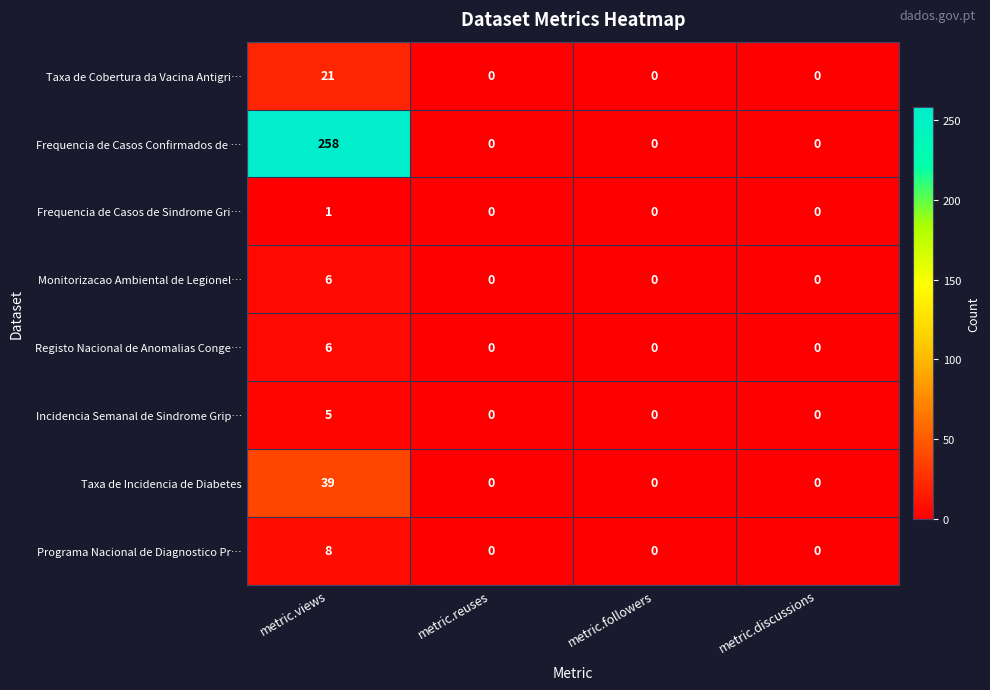

The Taxa de Cobertura da Vacina Antigri… series shows 0 at metric.discussions. True or false?

True